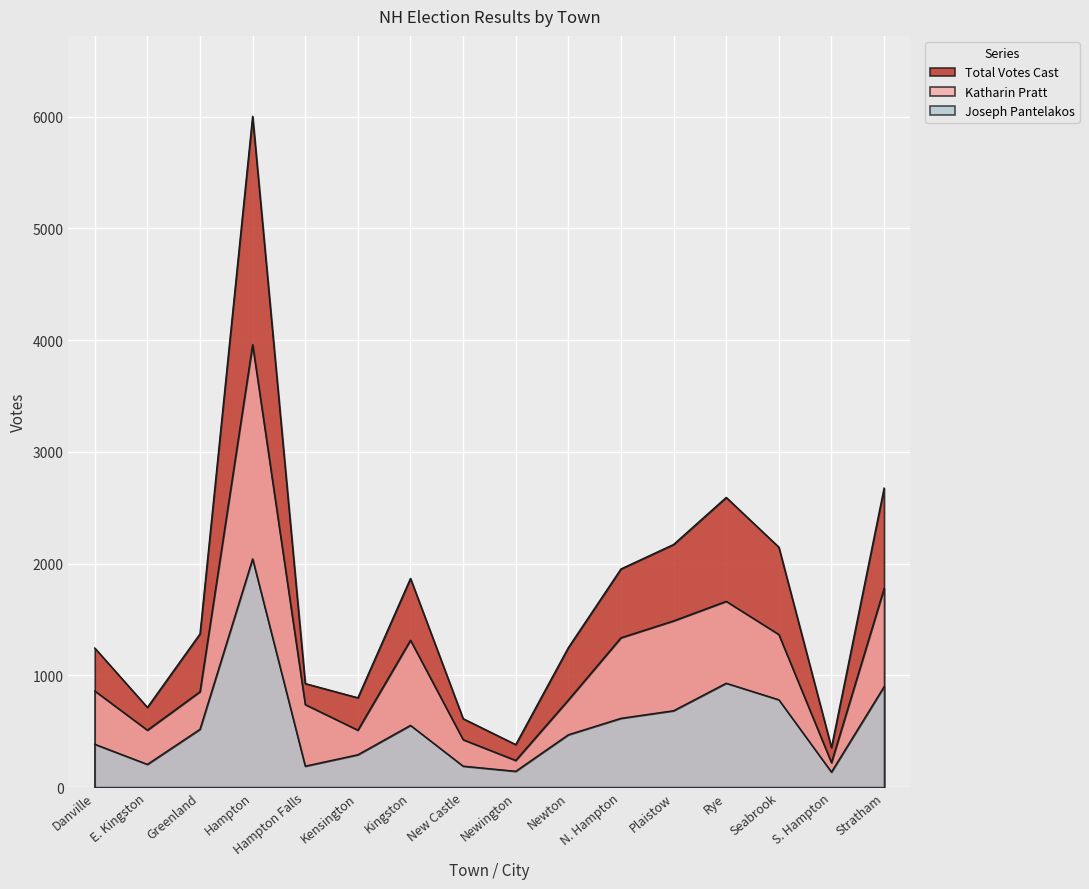

What position from the right is Stratham?

1